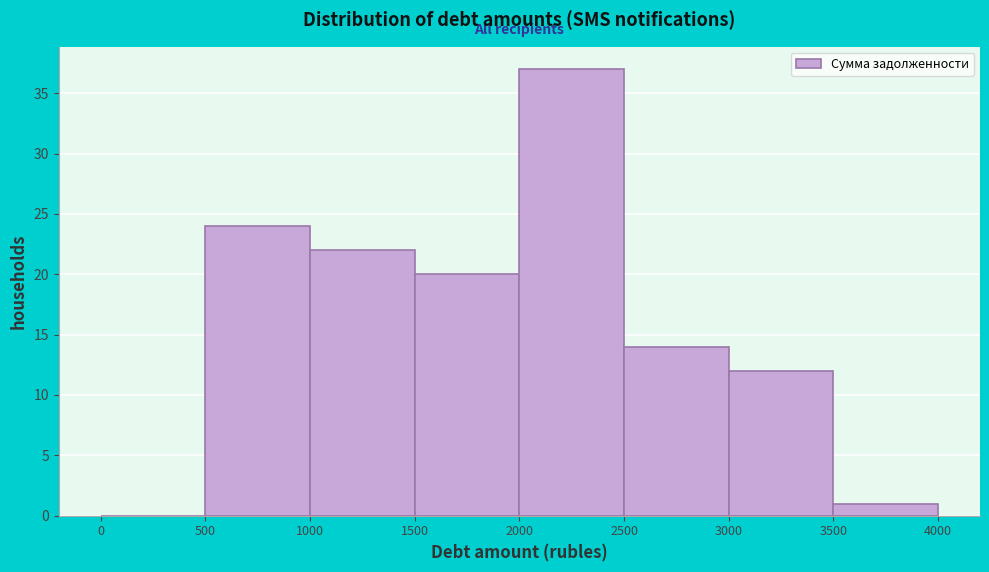

Reading left to right, list every bar in this chart as the range it spans on the x-axis followed by its height. The values are not printed on the chart, so give them approximately, as read against the axis.

0 to 500: 0
500 to 1000: 24
1000 to 1500: 22
1500 to 2000: 20
2000 to 2500: 37
2500 to 3000: 14
3000 to 3500: 12
3500 to 4000: 1